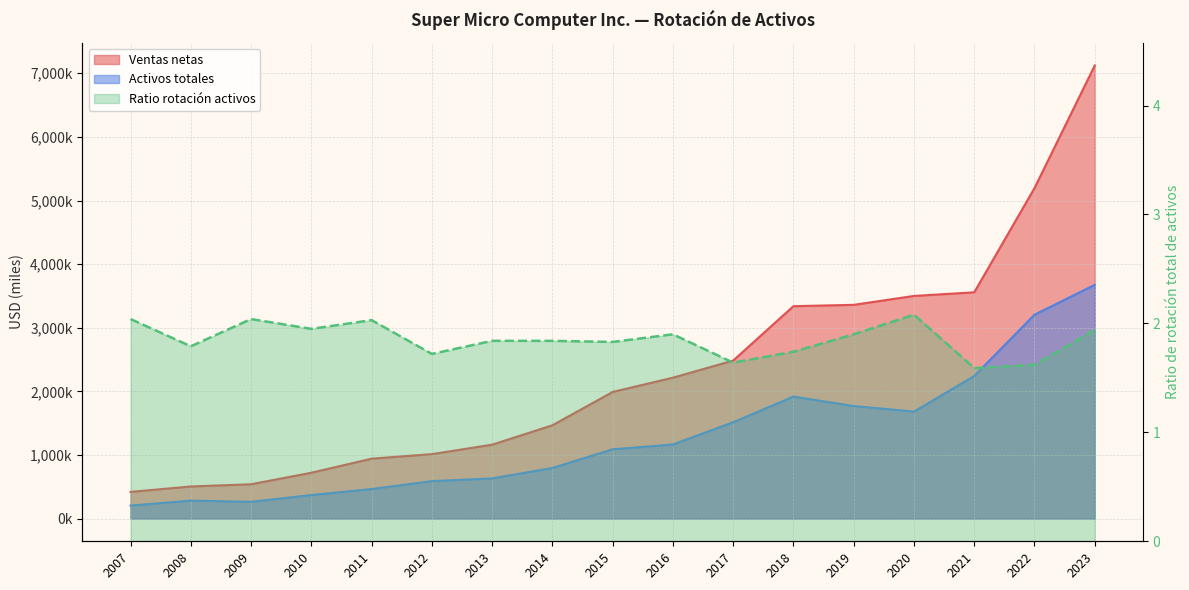

The Ventas netas series shows 417057.1 at 2010. True or false?

False